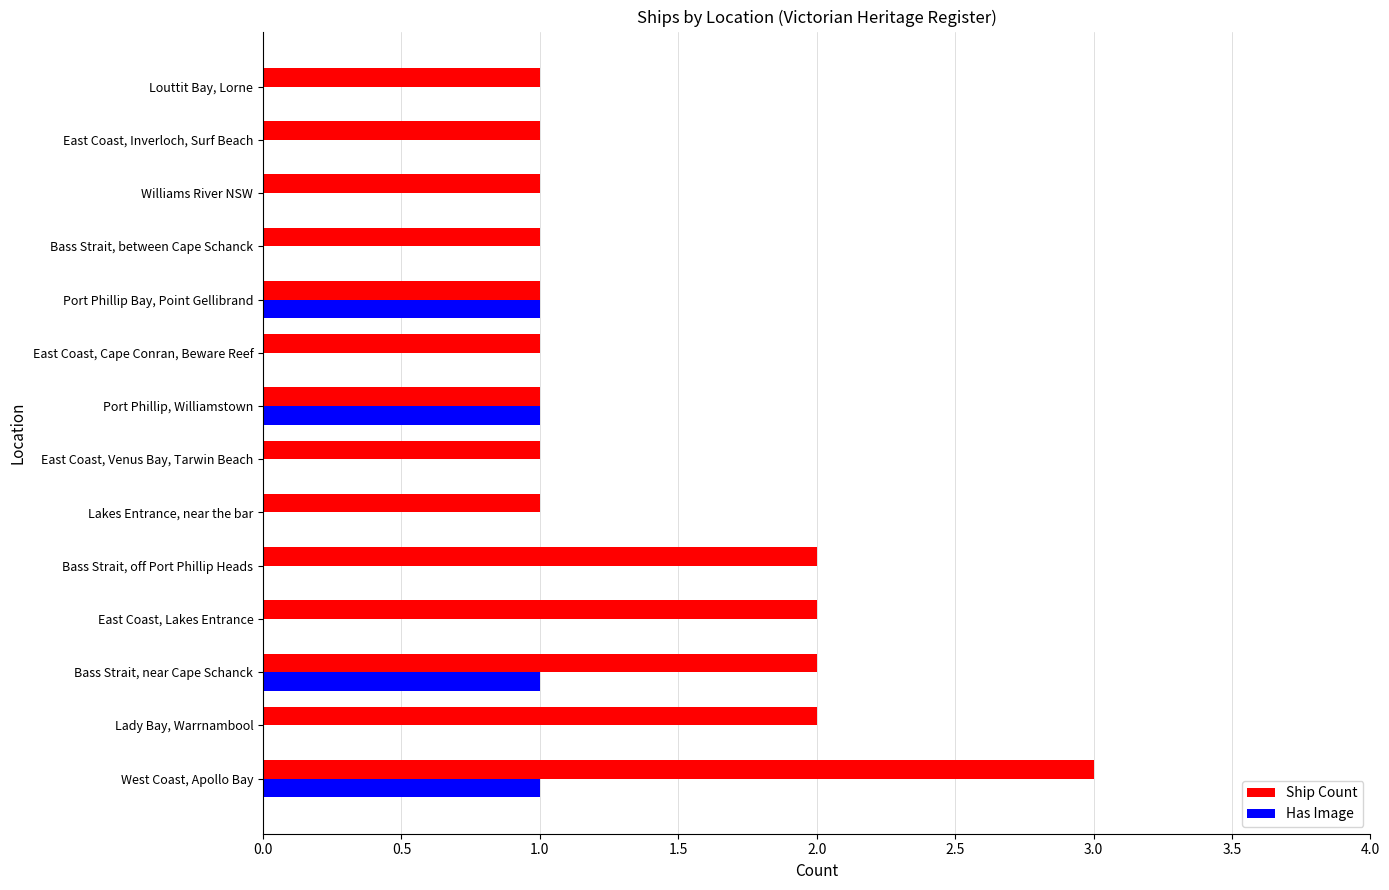

Which series changed the most between Bass Strait, off Port Phillip Heads and Lakes Entrance, near the bar?

Ship Count